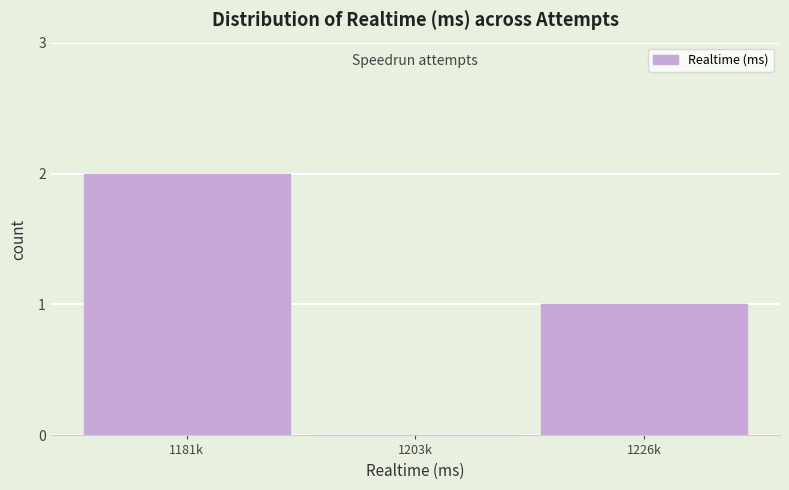

Reading left to right, what are all the values shown in this chart?

1181k=2	1203k=0	1226k=1